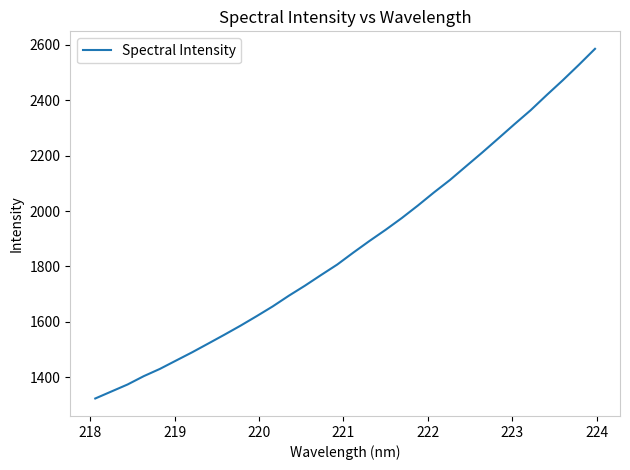

What is the maximum value shown in the chart?

2586.0